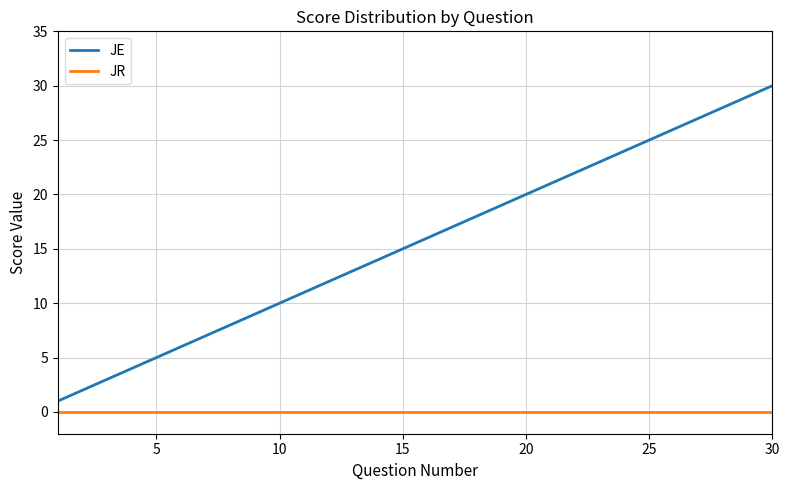

How many lines are shown in the chart?

2